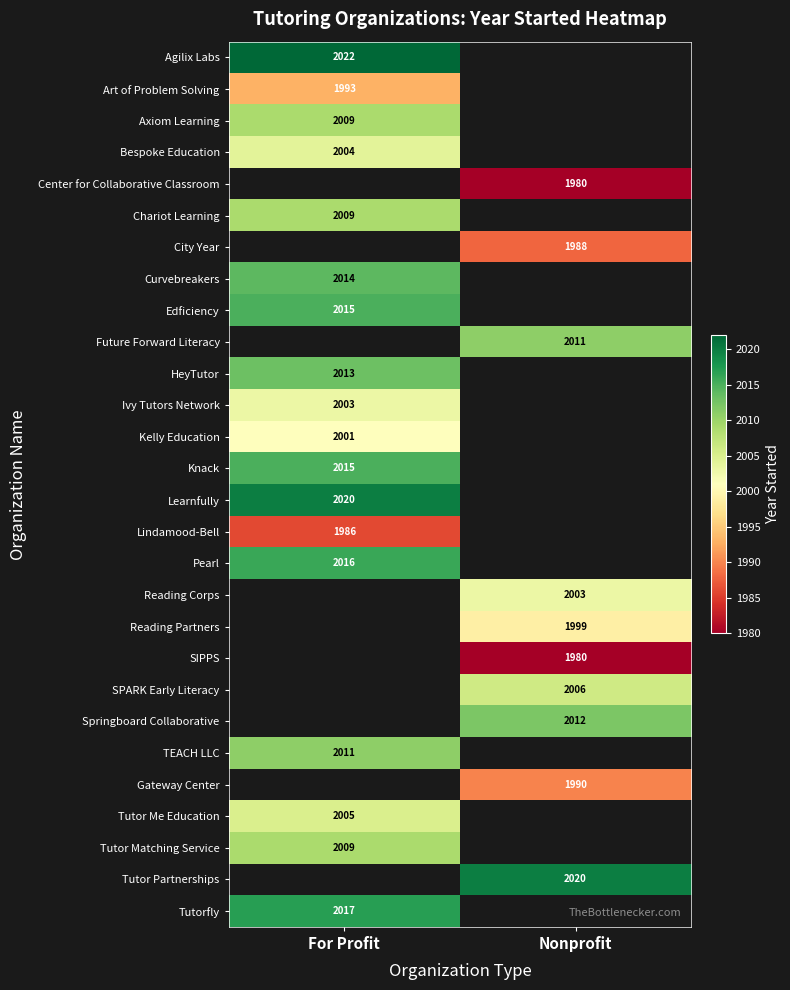

The value of SPARK Early Literacy at Nonprofit is 2006. True or false?

True